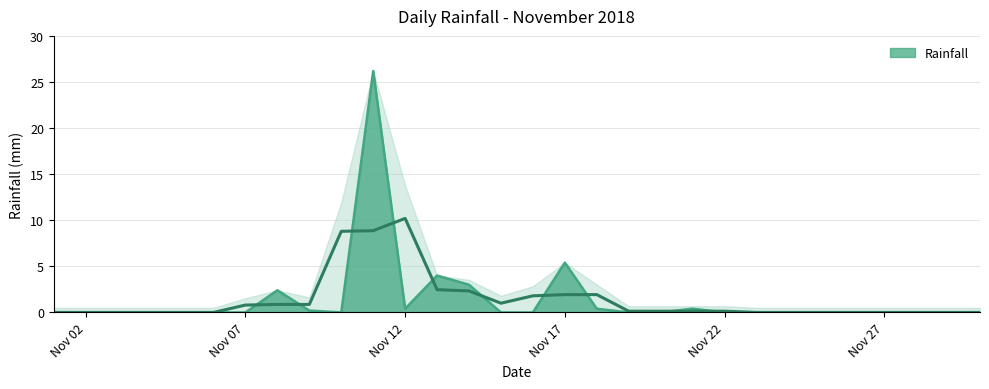

Rank the categories by value from lowest to highest.

2018-11-01, 2018-11-02, 2018-11-03, 2018-11-04, 2018-11-05, 2018-11-06, 2018-11-07, 2018-11-10, 2018-11-15, 2018-11-16, 2018-11-19, 2018-11-20, 2018-11-22, 2018-11-23, 2018-11-24, 2018-11-25, 2018-11-26, 2018-11-27, 2018-11-28, 2018-11-29, 2018-11-30, 2018-11-09, 2018-11-12, 2018-11-18, 2018-11-21, 2018-11-08, 2018-11-14, 2018-11-13, 2018-11-17, 2018-11-11